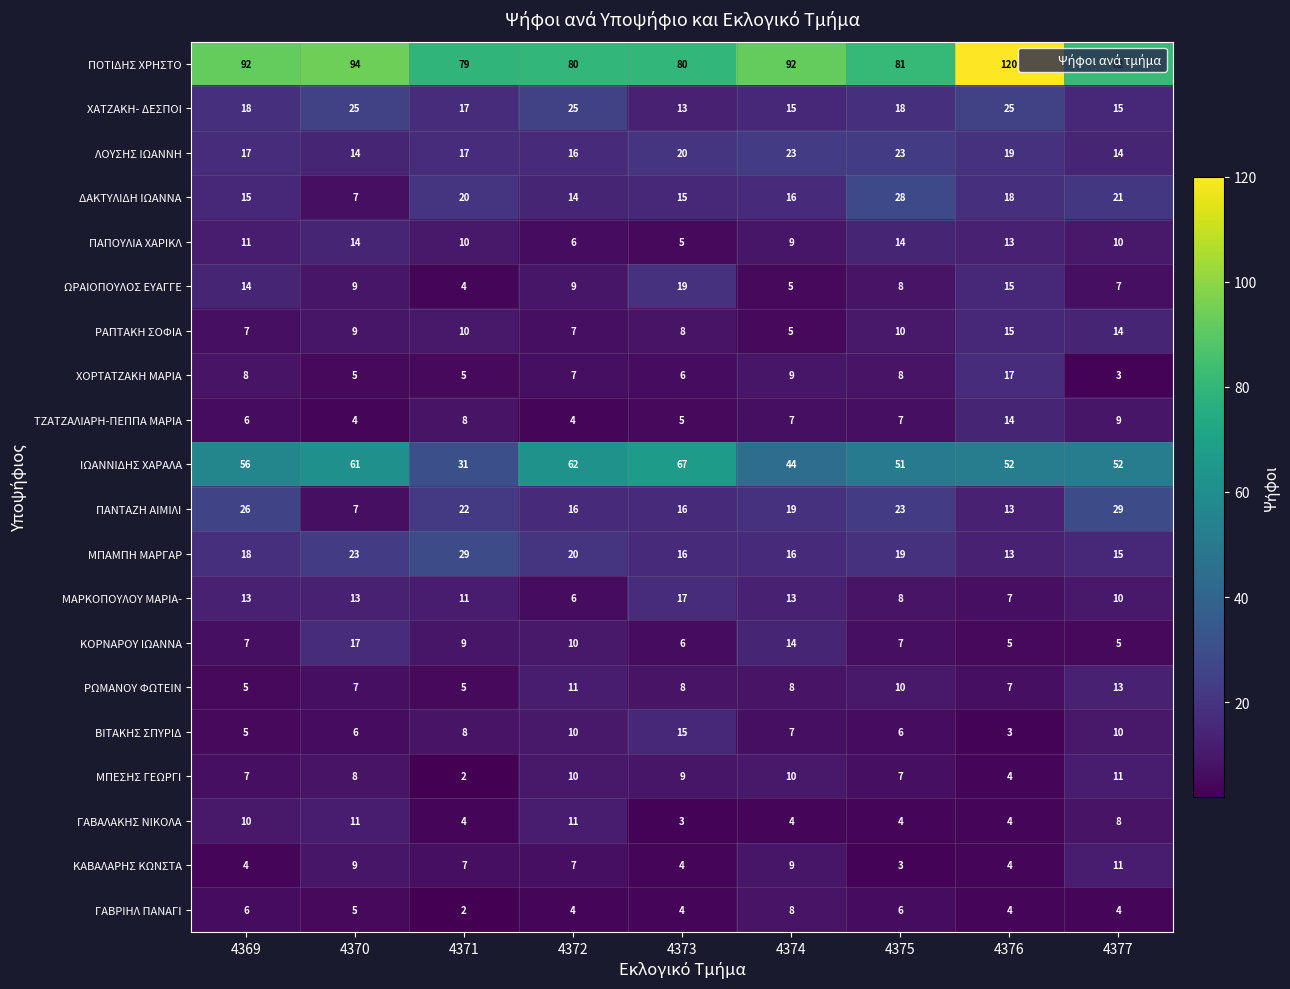

How many values in the ΛΟΥΣΗΣ ΙΩΑΝΝΗ series are below 17?

3